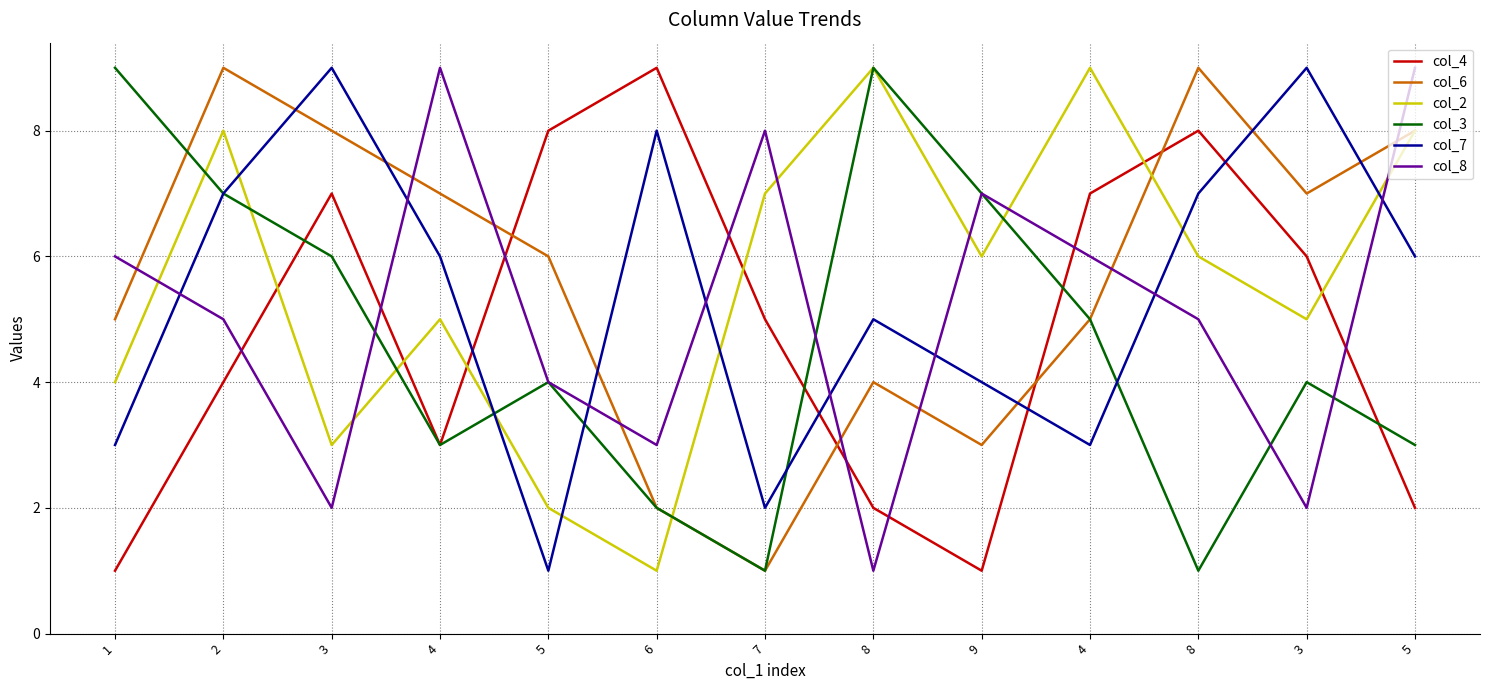

Which series has the largest range (max minus min)?

col_4